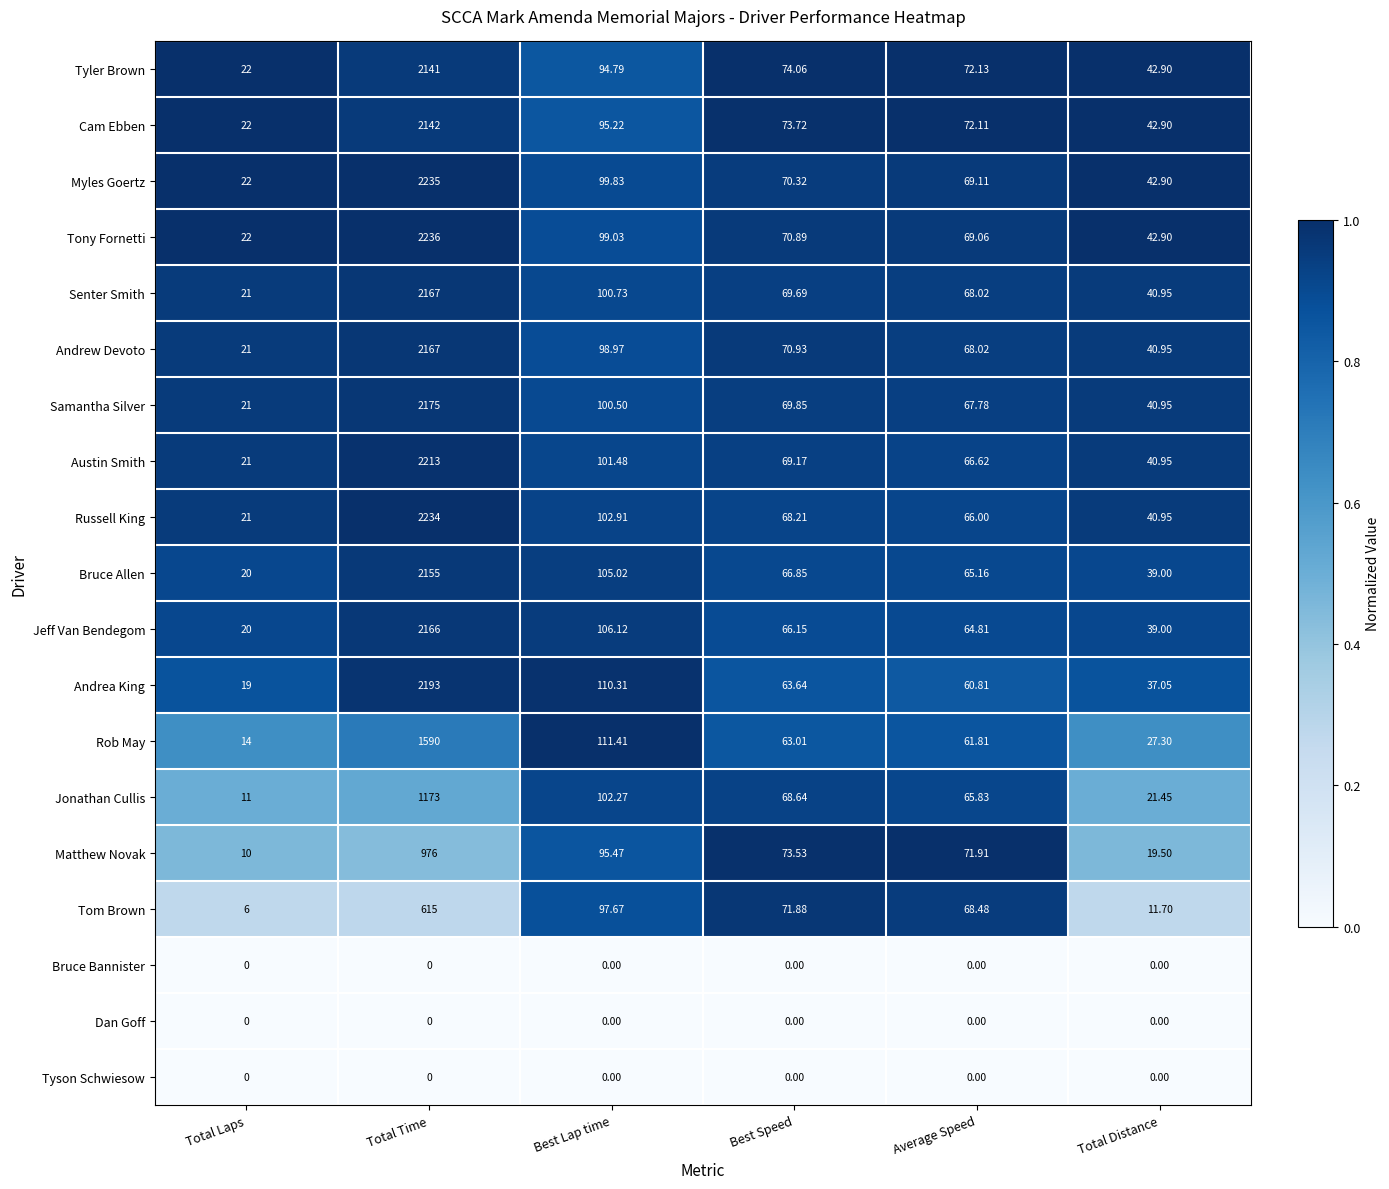

Which category has the highest value in the Andrew Devoto series?

Total Time